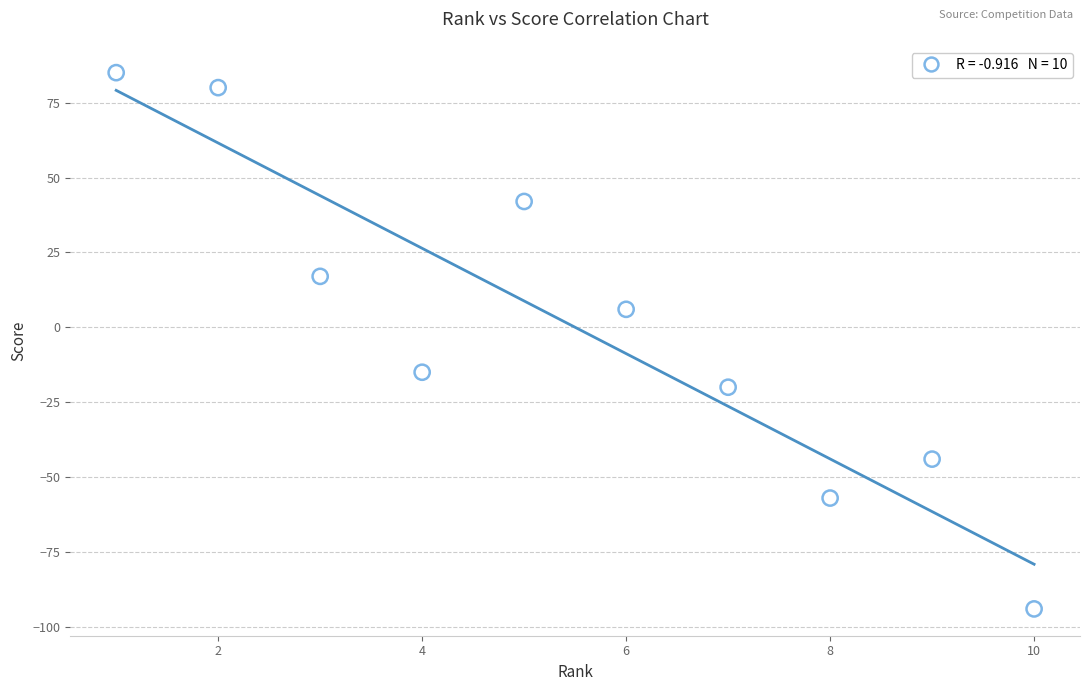

What is the average X value?

6